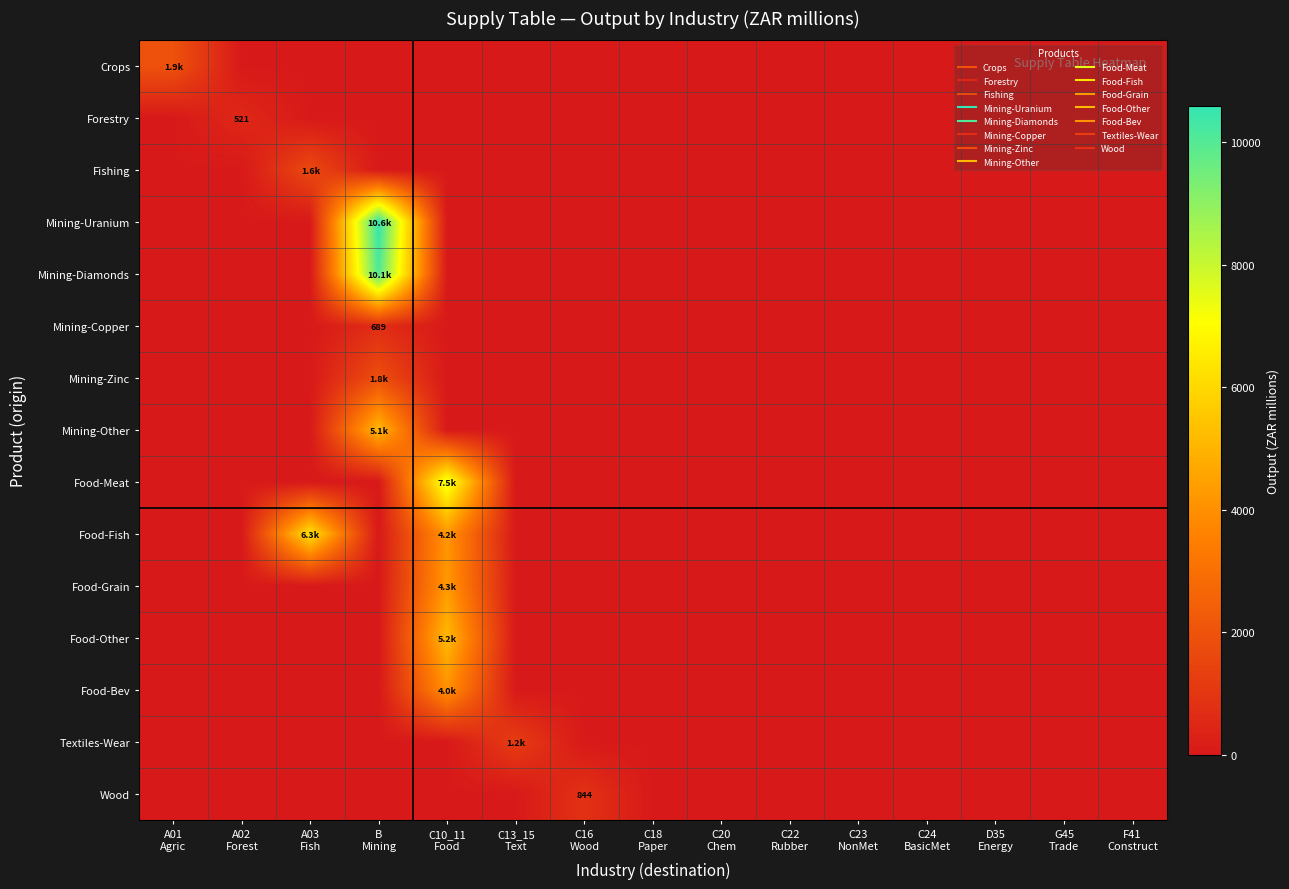

Which label corresponds to the largest value in the chart?

B
Mining